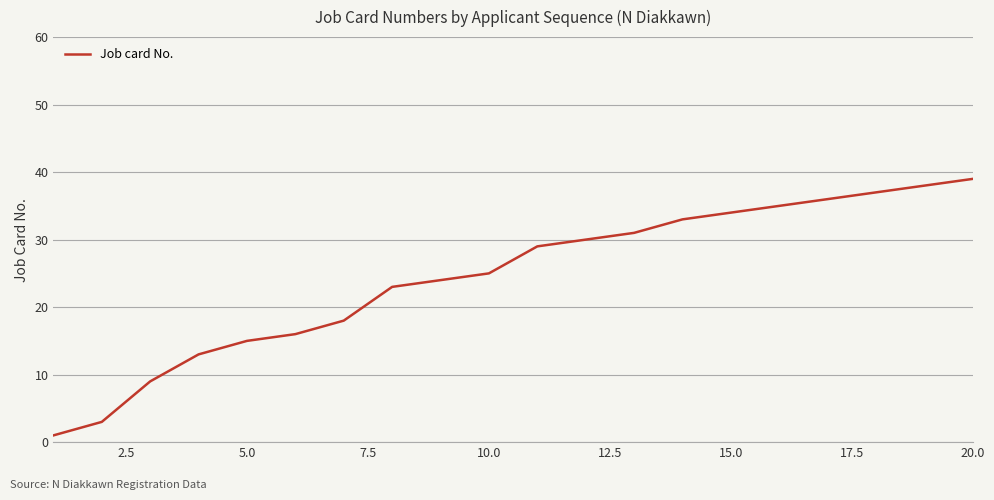

What is the maximum value shown in the chart?

39